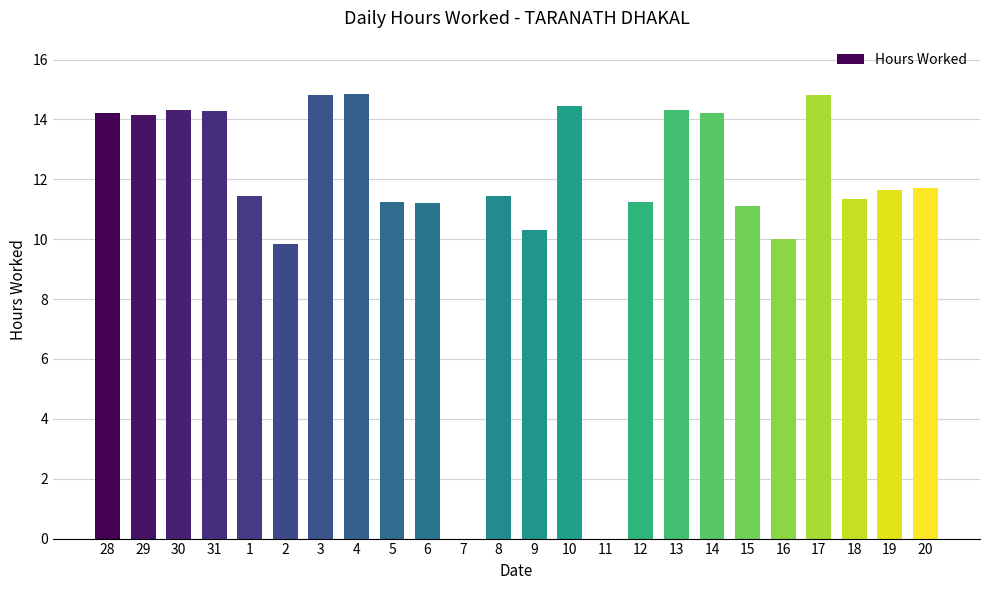

What is the sum of the values at 31 and 6?

25.5